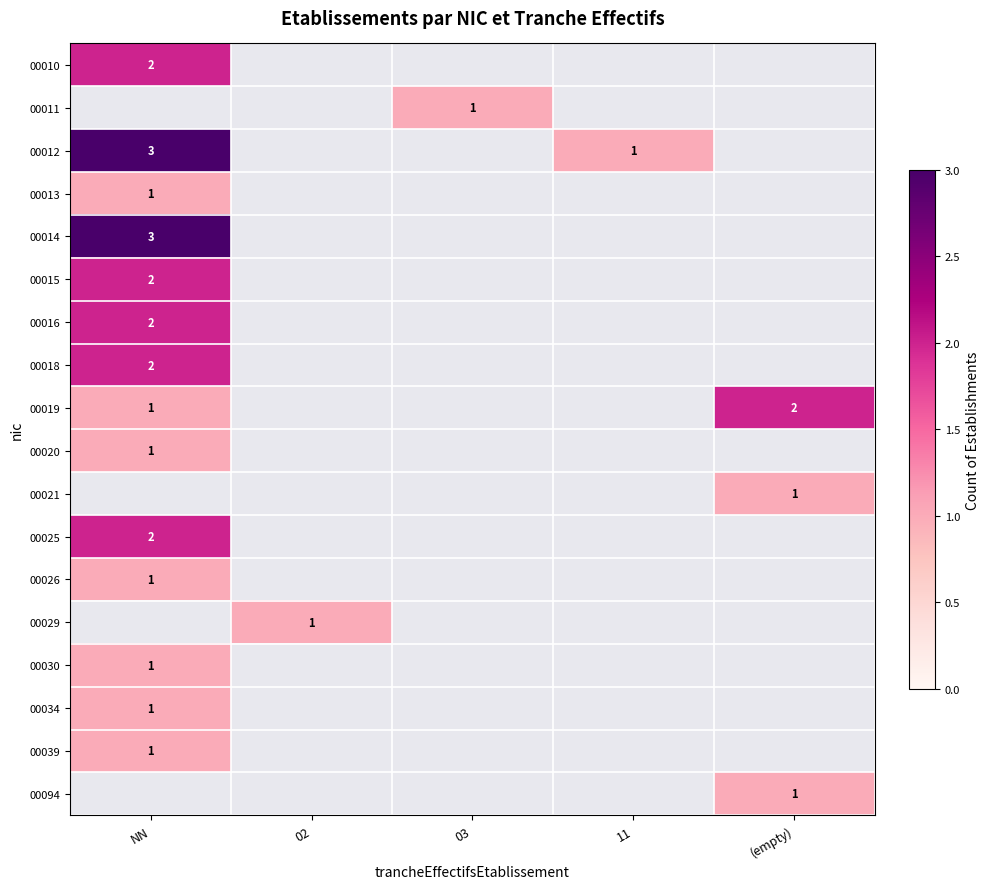

Is it true that 00034 equals 1 at NN?

True